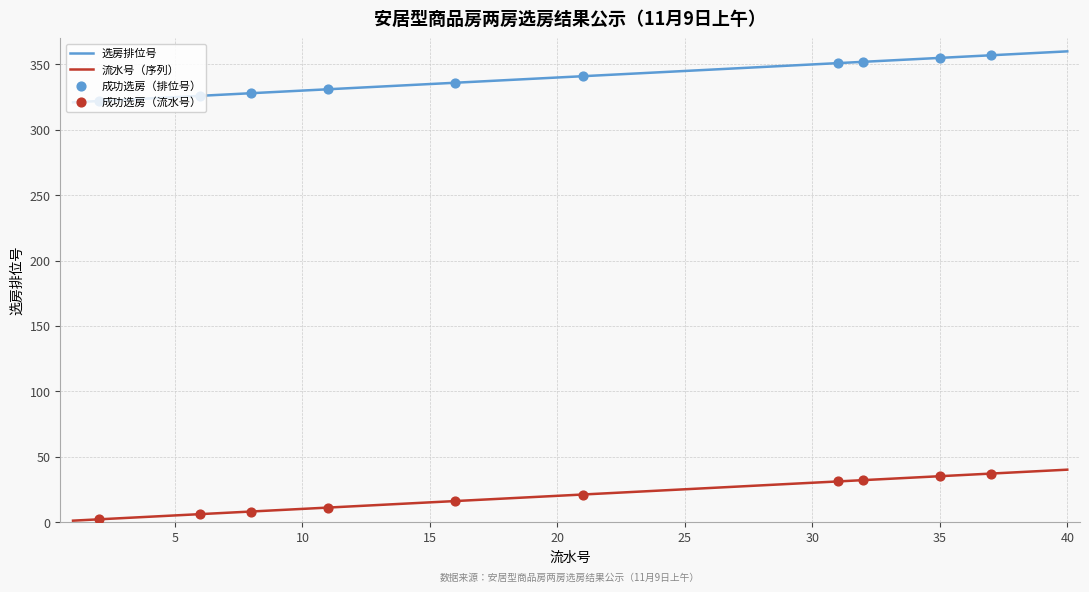

Which series has the largest total across all categories?

选房排位号